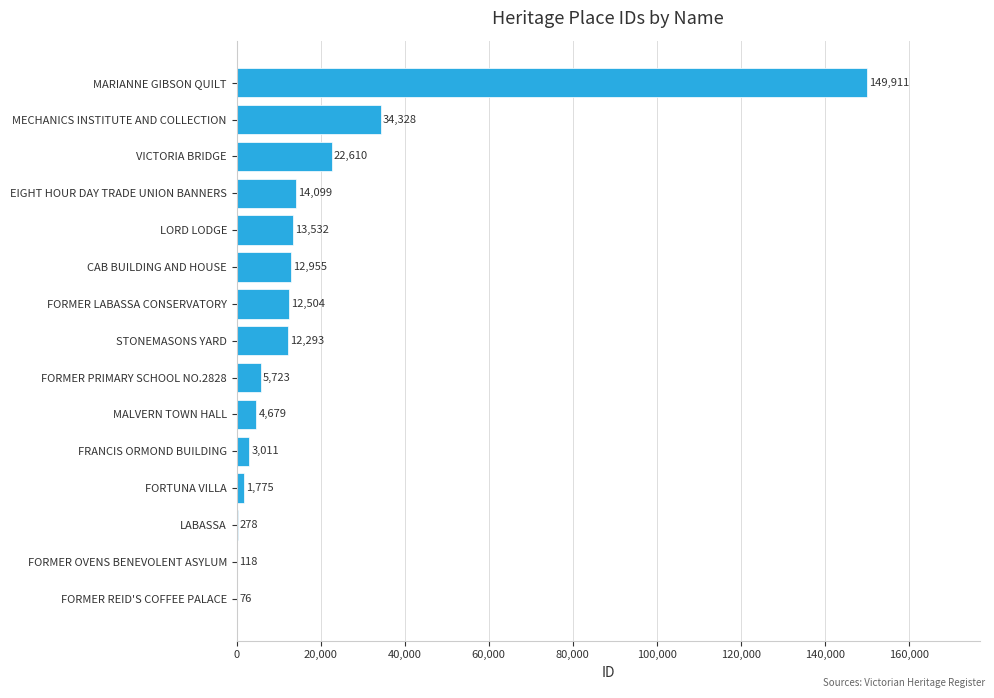

Reading bottom to top, extract all data points from this chart.

FORMER REID'S COFFEE PALACE=76	FORMER OVENS BENEVOLENT ASYLUM=118	LABASSA=278	FORTUNA VILLA=1775	FRANCIS ORMOND BUILDING=3011	MALVERN TOWN HALL=4679	FORMER PRIMARY SCHOOL NO.2828=5723	STONEMASONS YARD=12293	FORMER LABASSA CONSERVATORY=12504	CAB BUILDING AND HOUSE=12955	LORD LODGE=13532	EIGHT HOUR DAY TRADE UNION BANNERS=14099	VICTORIA BRIDGE=22610	MECHANICS INSTITUTE AND COLLECTION=34328	MARIANNE GIBSON QUILT=149911